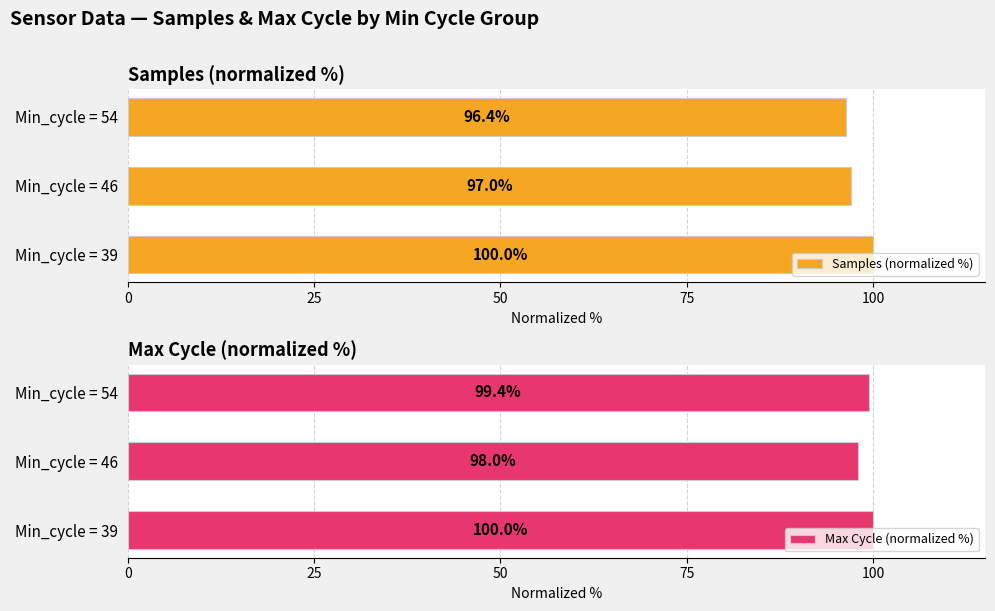

List the labels in order of Samples (normalized %) value, smallest first.

Min_cycle = 54, Min_cycle = 46, Min_cycle = 39